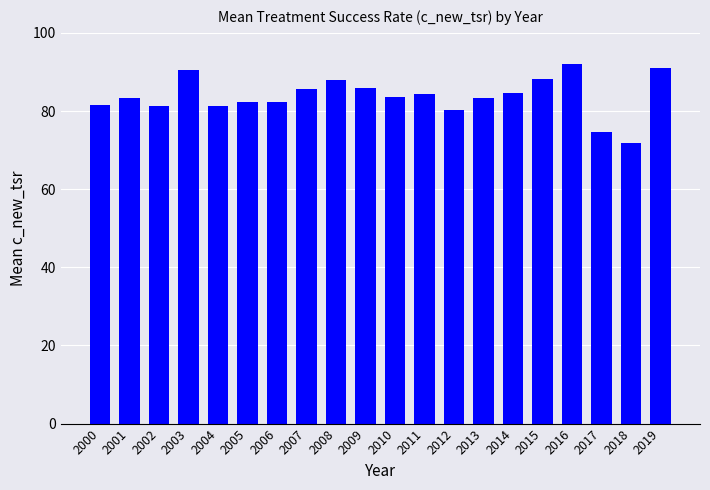

What is the average value?

83.8